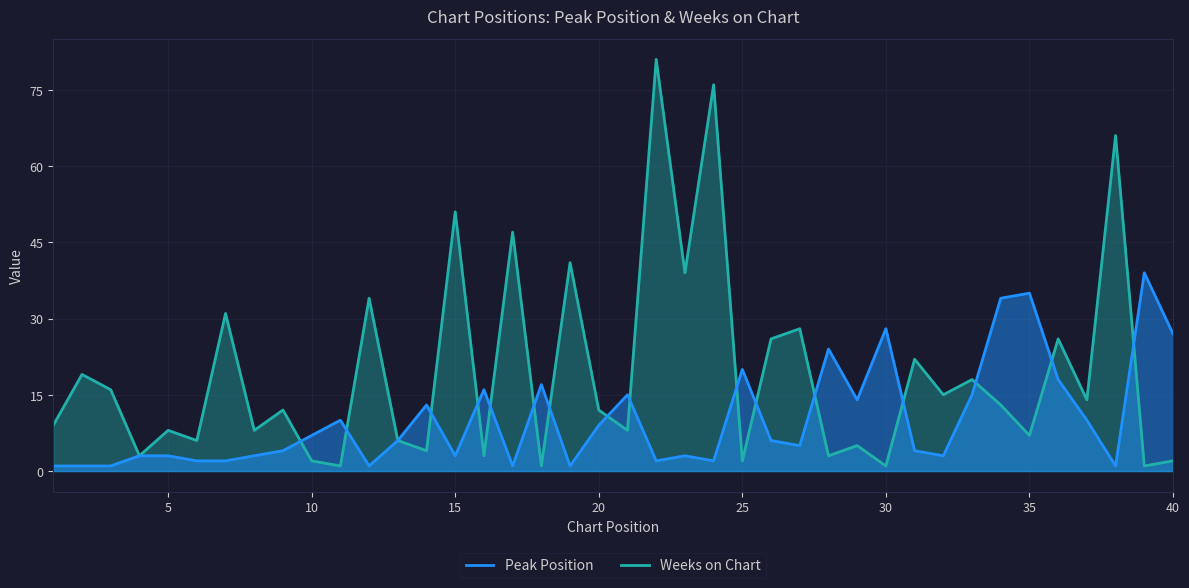

What is the value of the Weeks on Chart point at the 13th from the left?

6